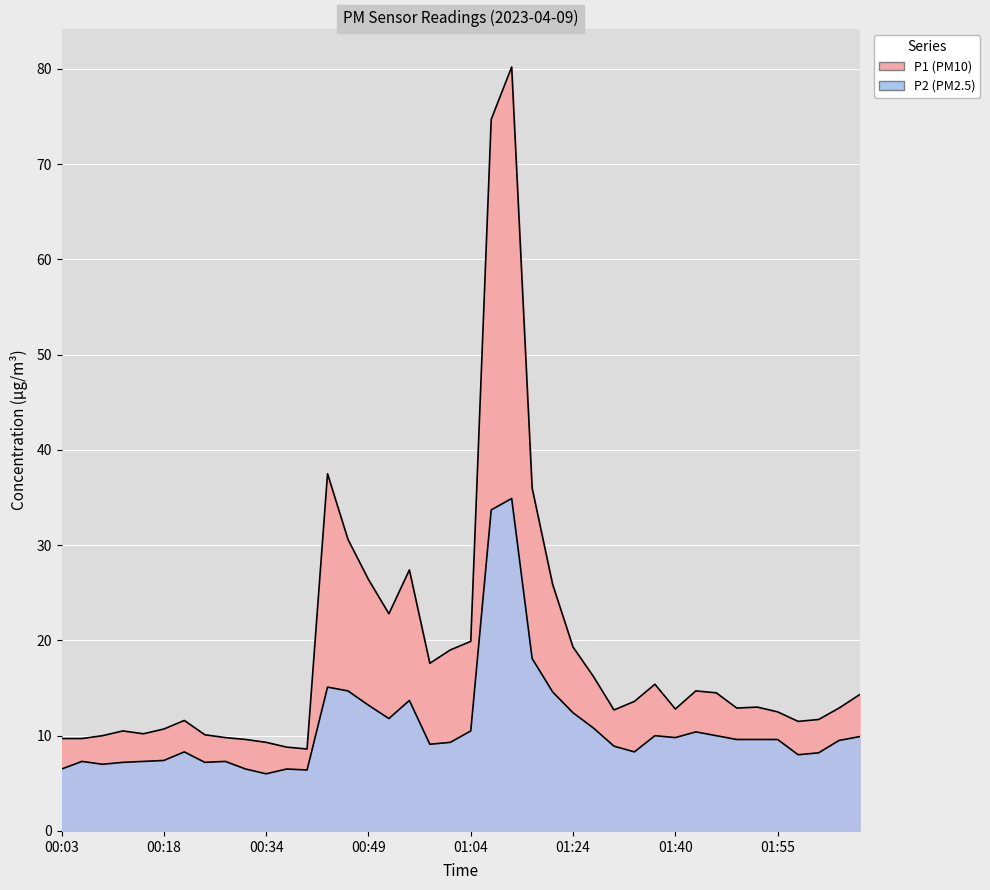

List the labels in order of P2 value, smallest first.

00:34, 00:40, 00:03, 00:30, 00:37, 00:09, 00:12, 00:24, 00:06, 00:15, 00:27, 00:18, 01:58, 02:01, 00:21, 01:33, 01:30, 00:58, 01:01, 02:05, 01:49, 01:52, 01:55, 01:40, 02:08, 01:37, 01:46, 01:43, 01:04, 01:27, 00:52, 01:24, 00:49, 00:55, 01:21, 00:46, 00:43, 01:17, 01:08, 01:11